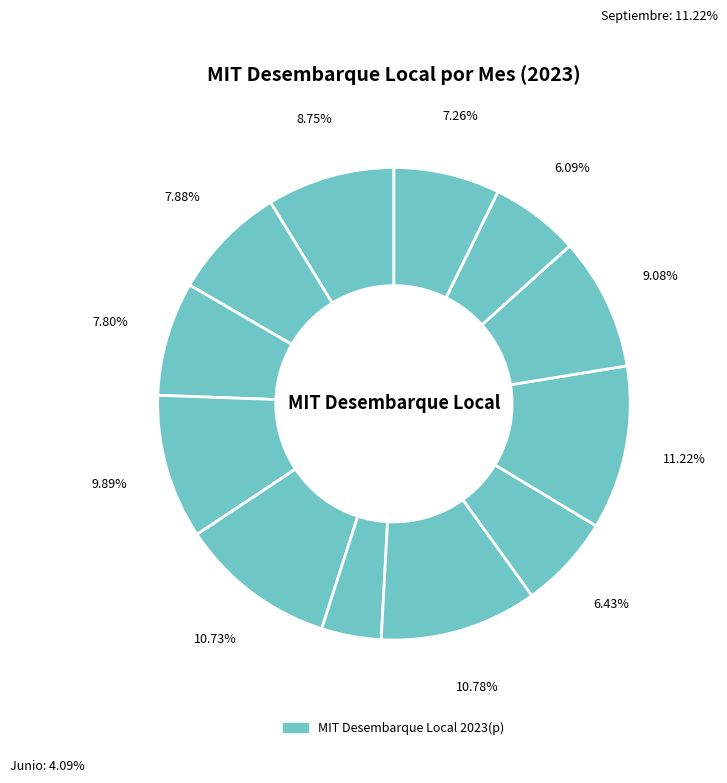

How many slices are in this pie chart?

12